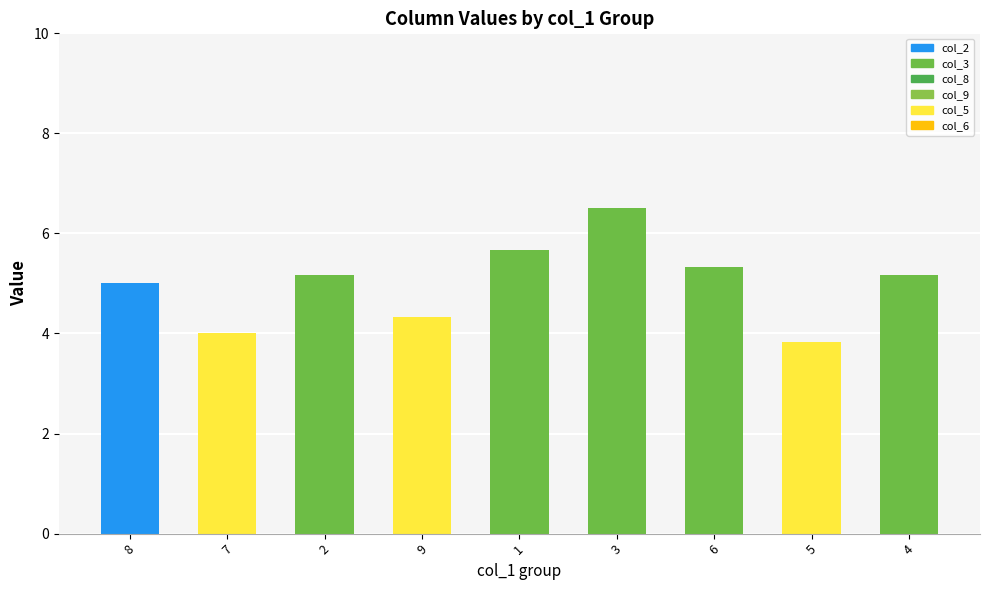

The chart shows a value of 1.7 at 8. True or false?

False